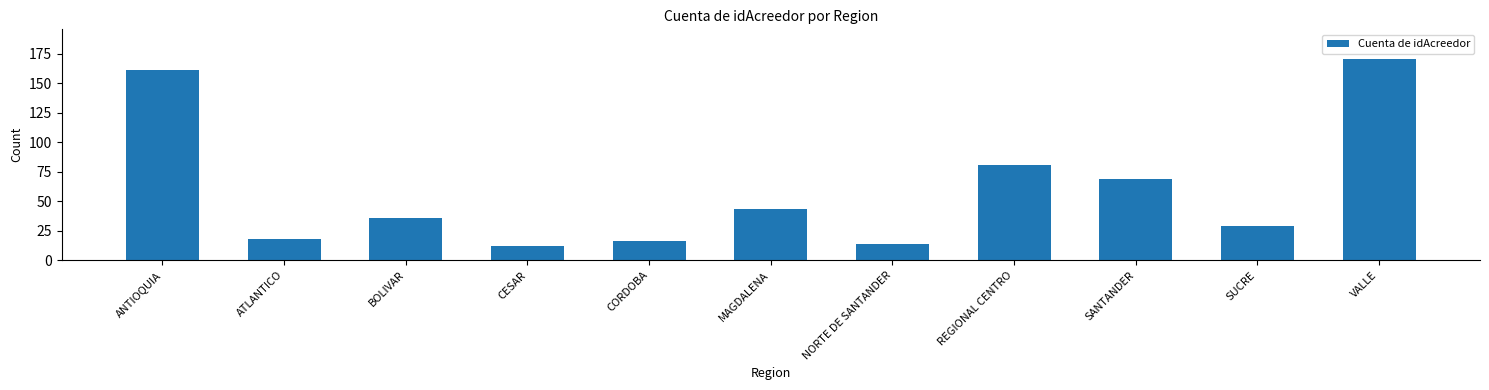

What is the label of the 5th bar from the left?

CORDOBA